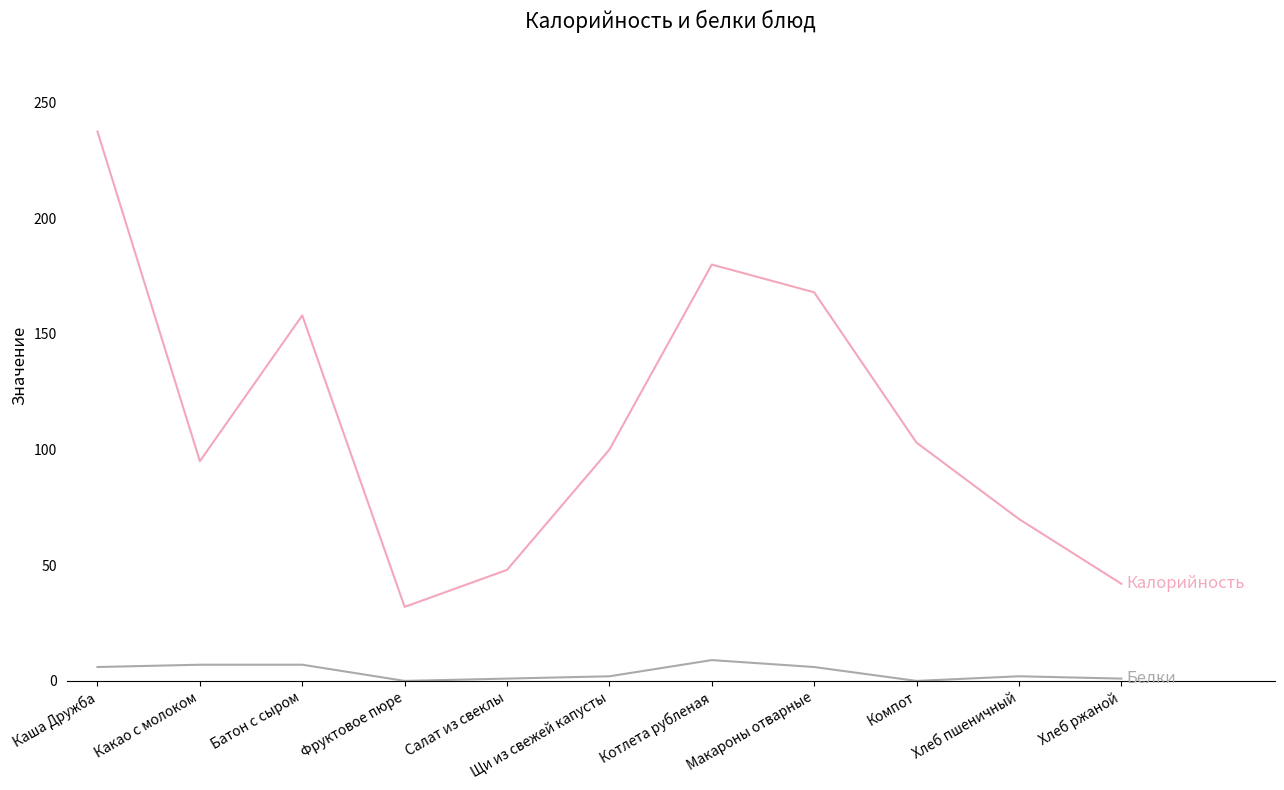

What is the maximum value shown in the chart?

237.5